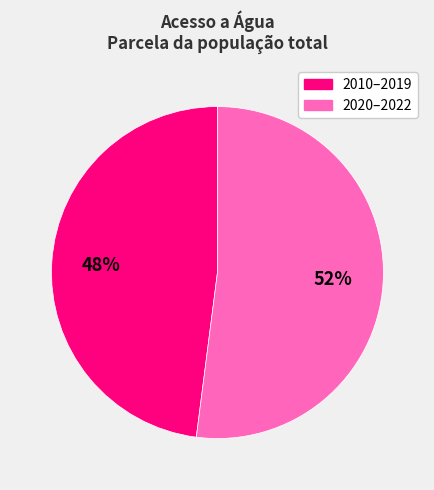

To the nearest percent, what portion does 2010–2019 represent?

48%